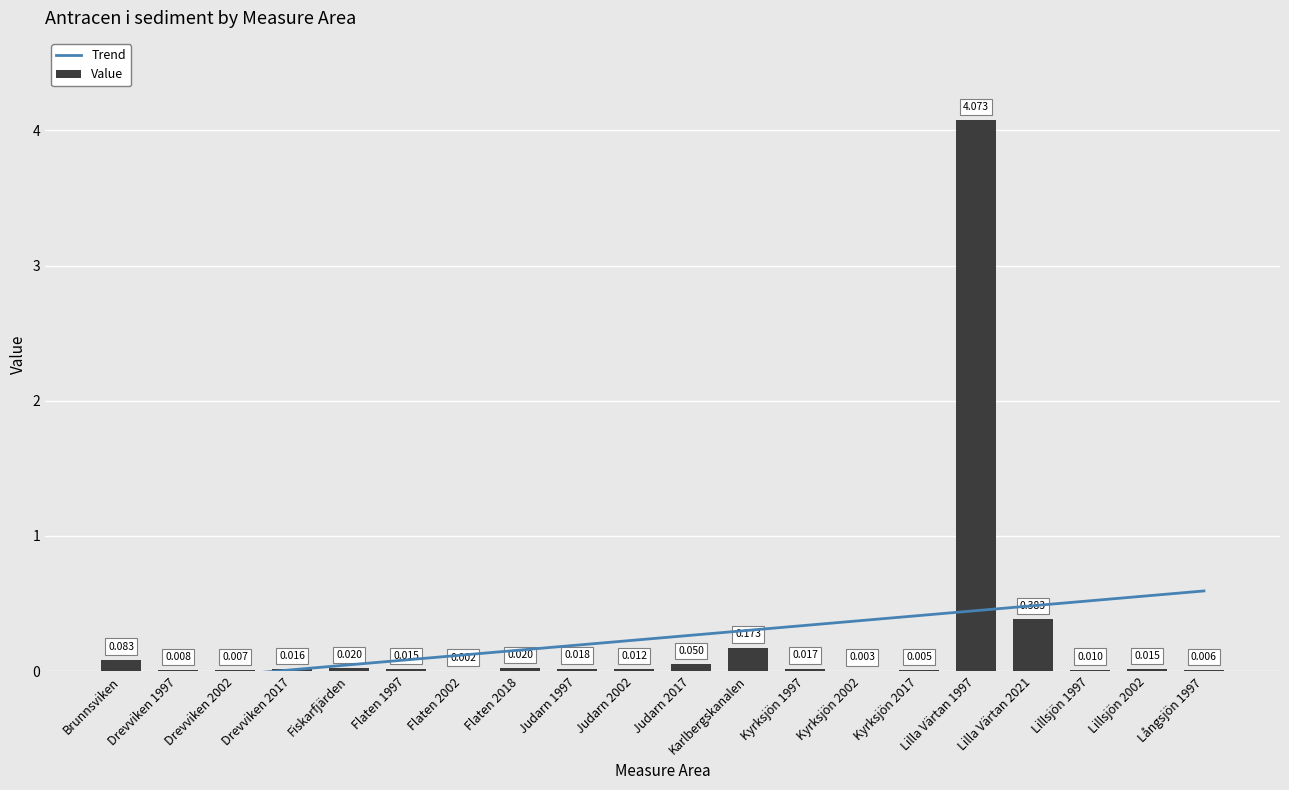

At which category does the chart reach its minimum across all series?

Flaten 2002